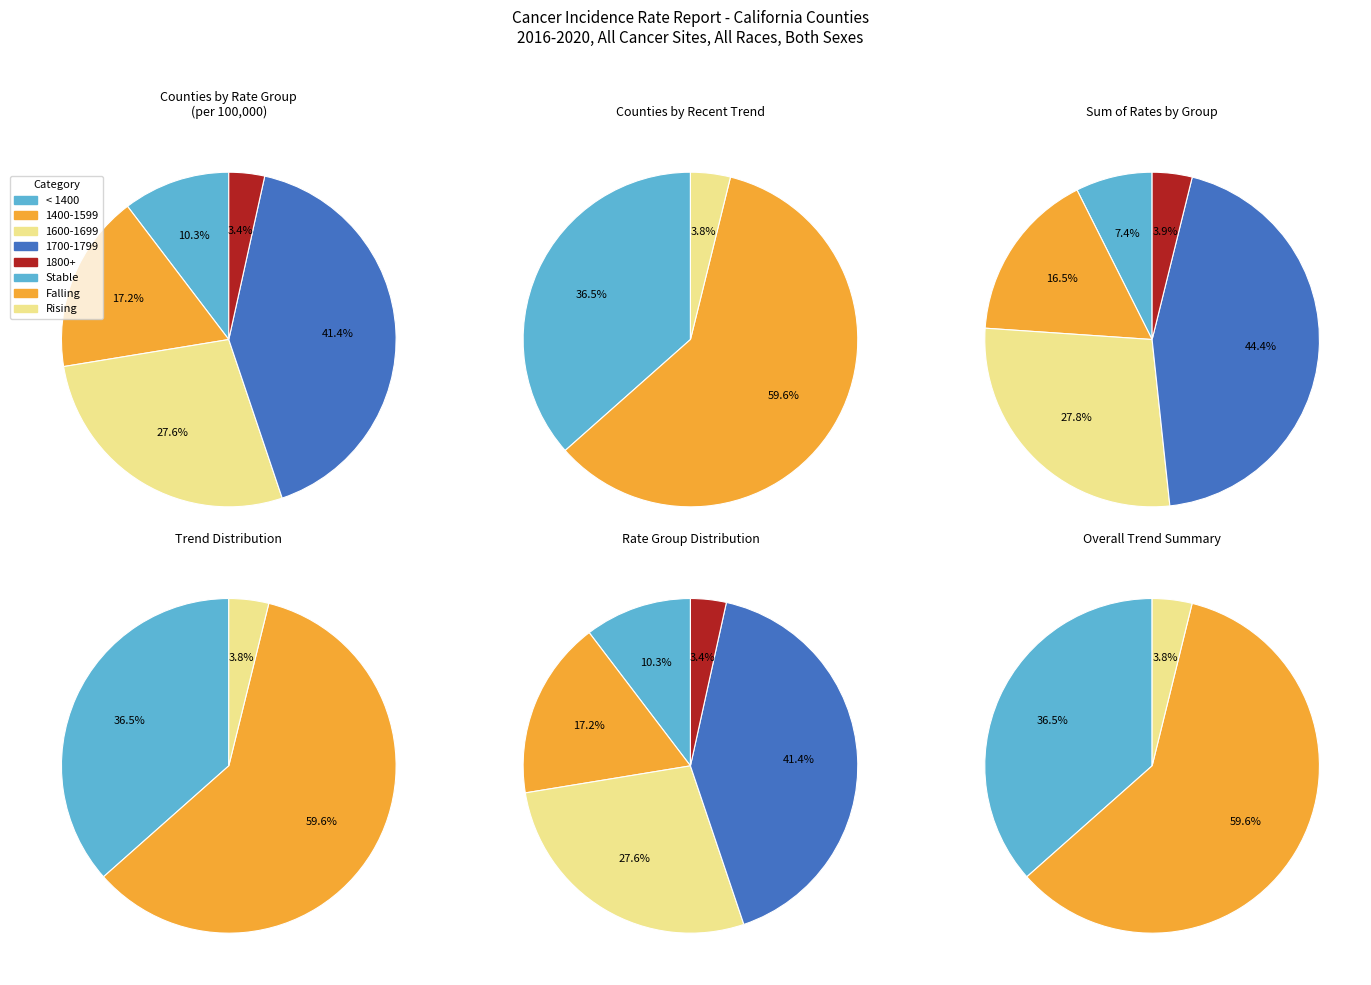

Which slice represents more than half of the pie?

falling